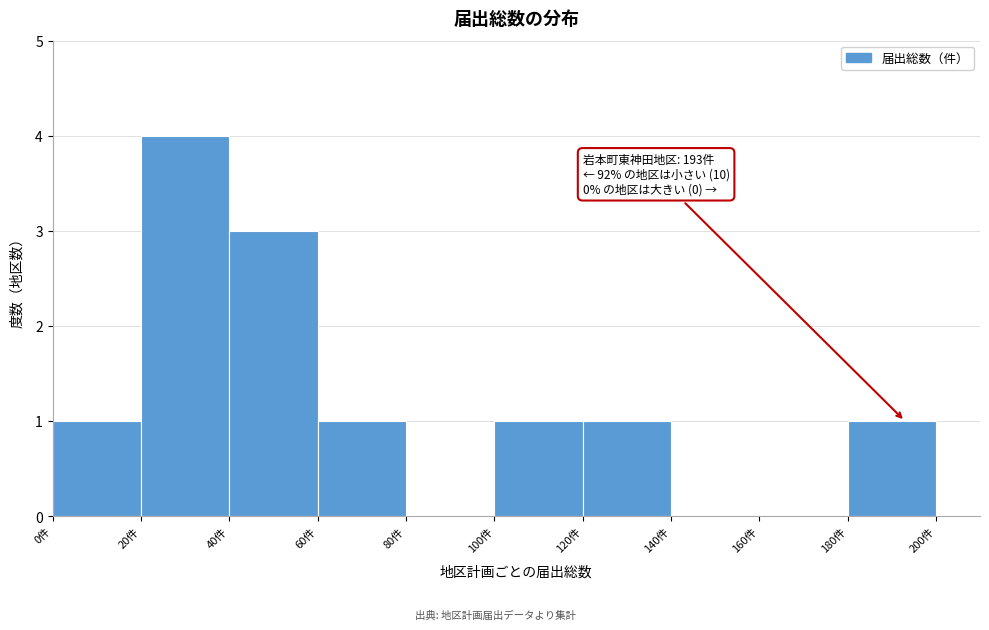

Over which range of the x-axis is the bar tallest?

20 to 40